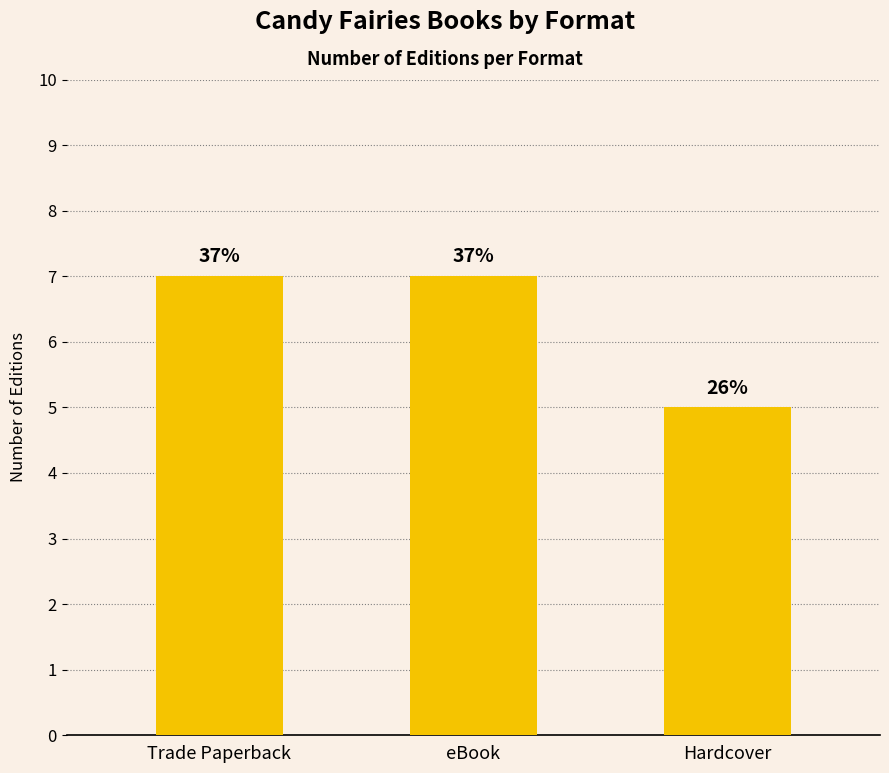

How many bars are there in total?

3